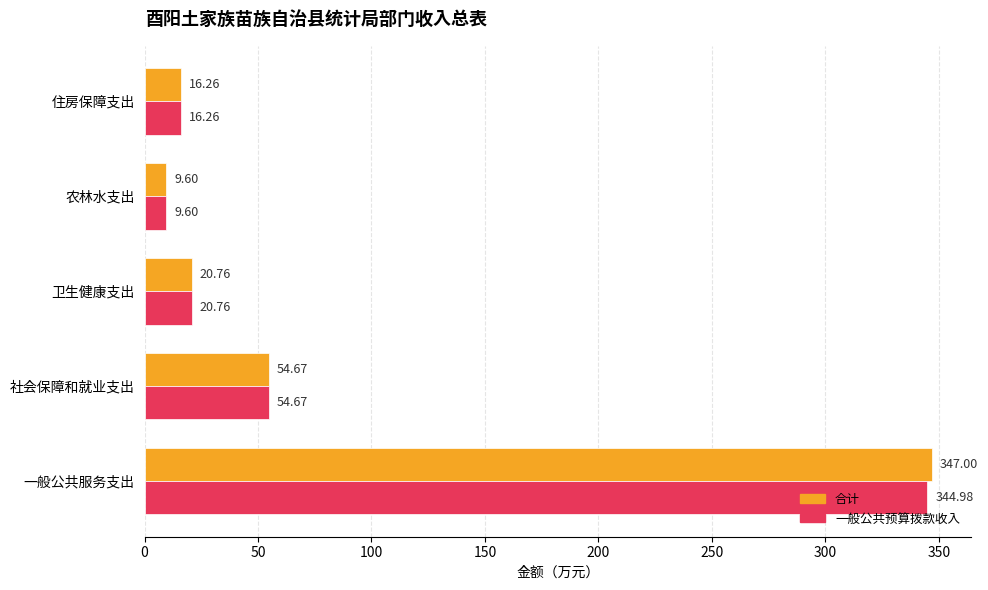

At which category is the sum across all series the highest?

一般公共服务支出